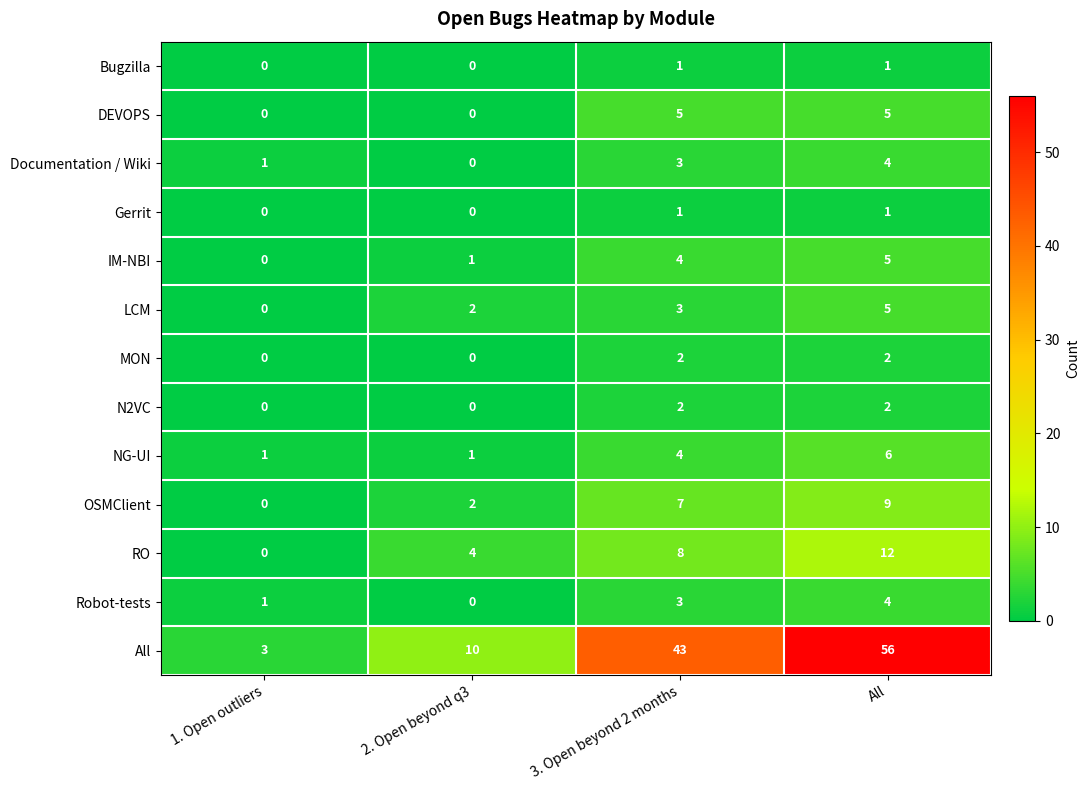

Which series has the widest spread of values?

All